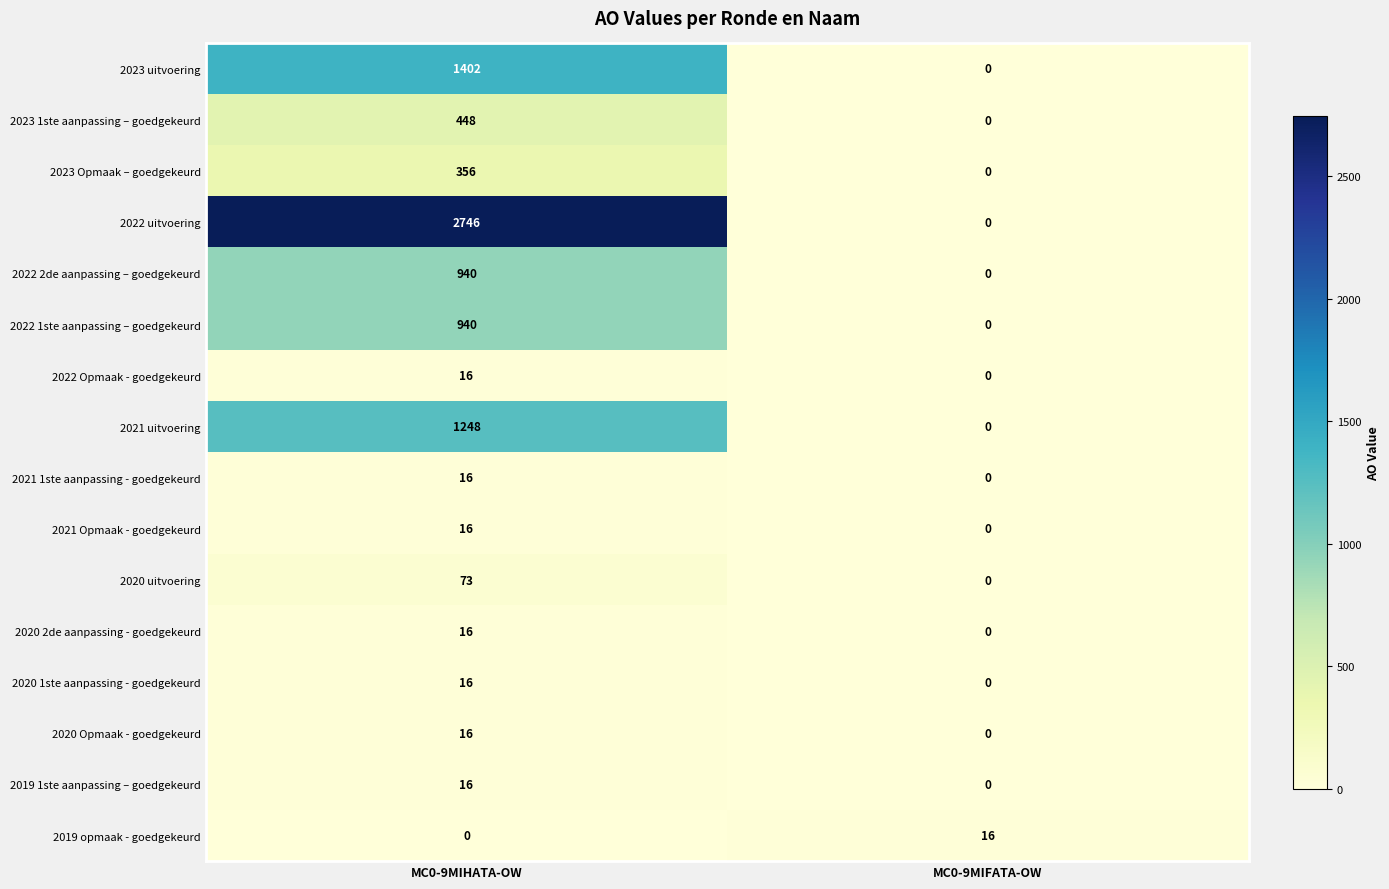

Which series has the largest total across all categories?

2022 uitvoering